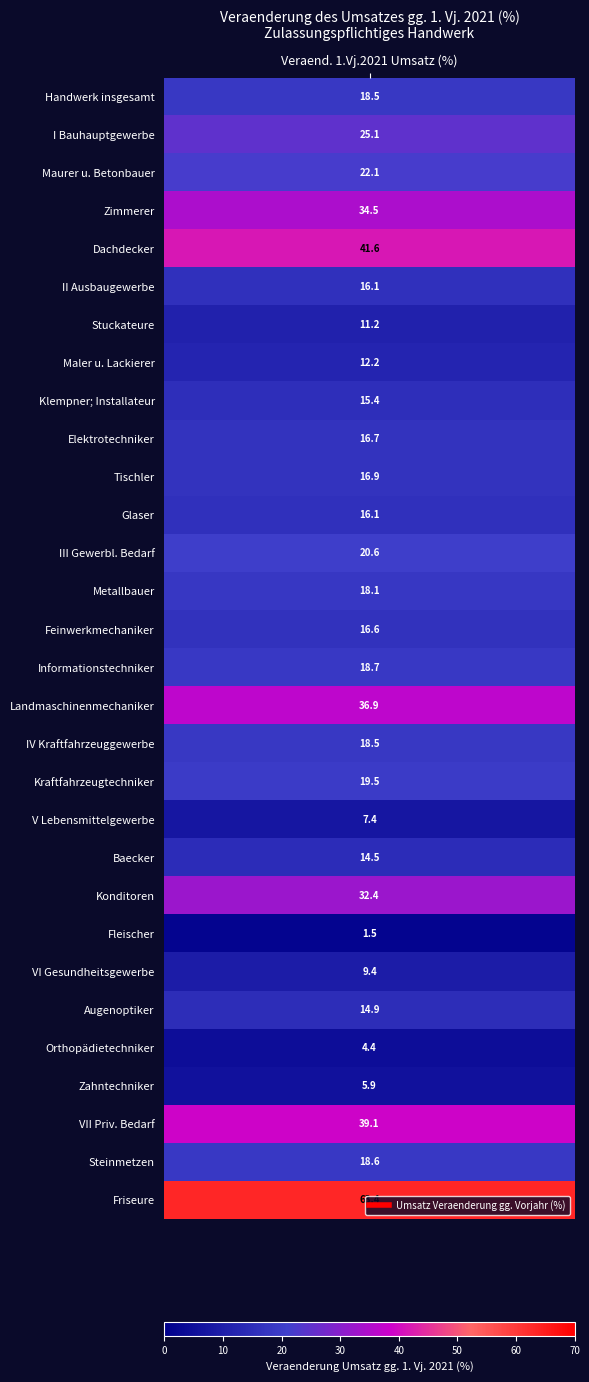

What is the maximum value shown in the chart?

63.4